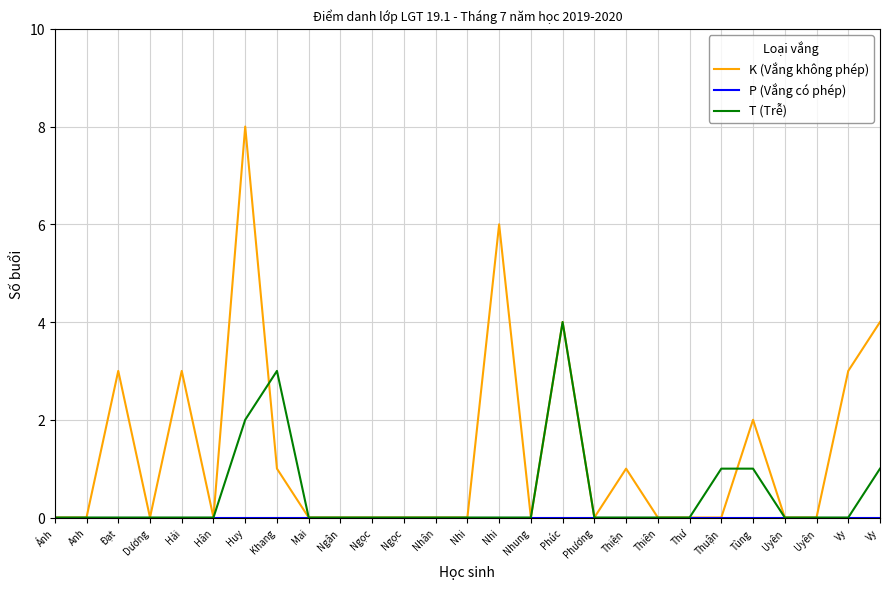

Which series changed the most between Thiên and Uyên?

K (Vắng không phép)